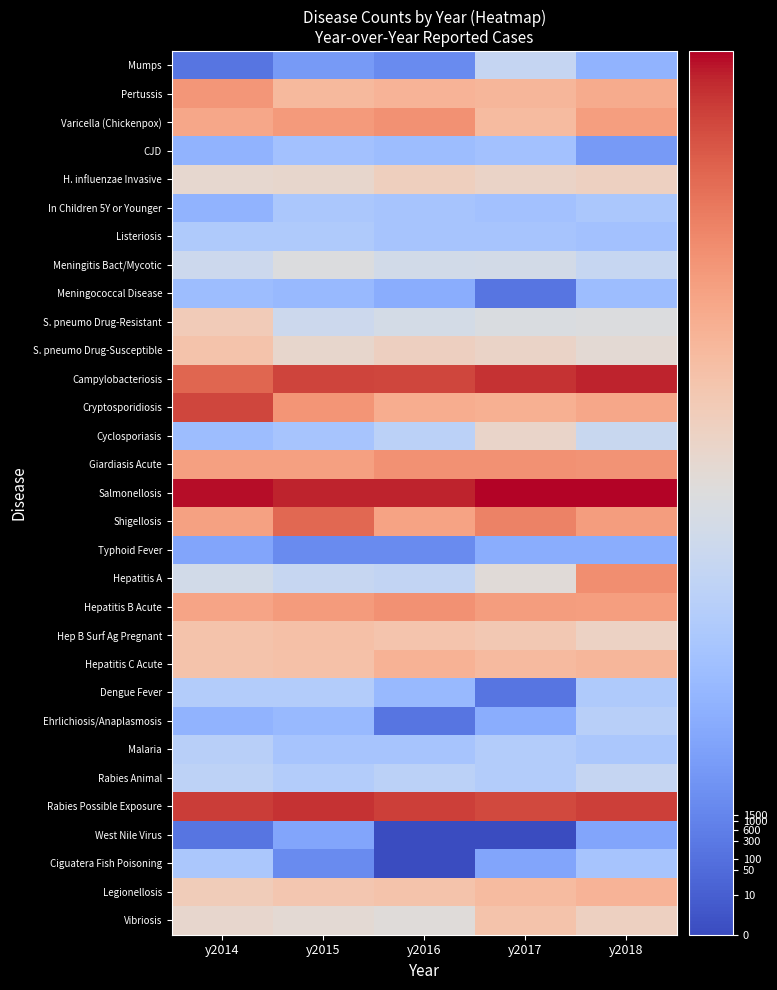

At which category is the sum across all series the highest?

y2018